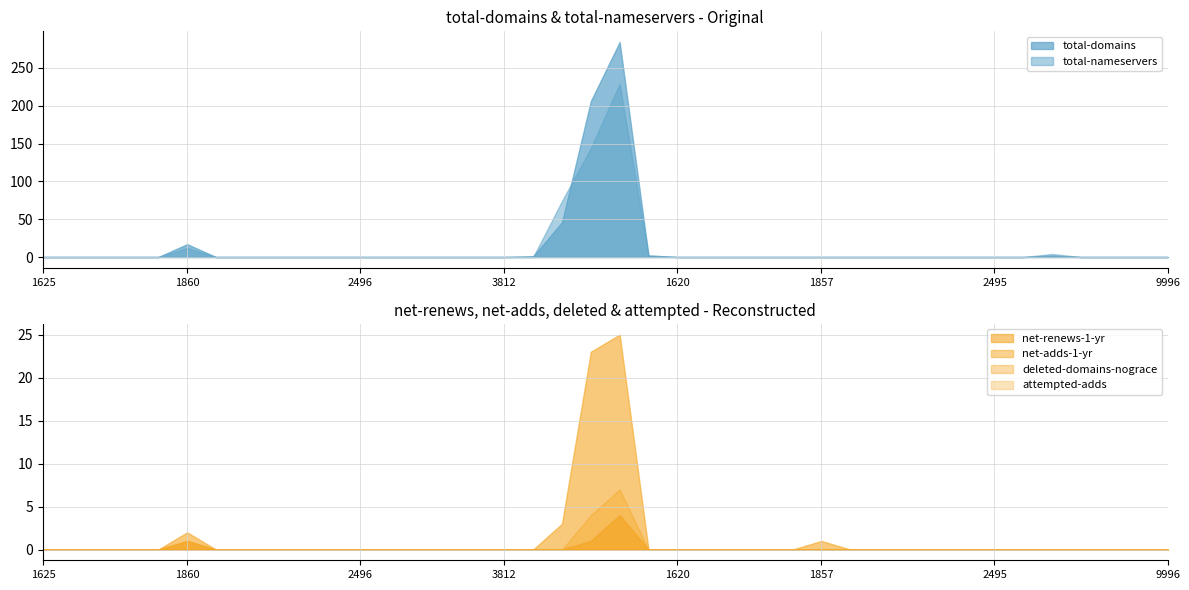

Reading left to right, extract all data points from this chart.

total-domains: 0	0	0	0	0	17	0	0	0	0	0	0	0	0	0	0	0	1	46	206	284	2	0	0	0	0	0	0	0	0	0	0	0	0	0	2	0	0	0	0
total-nameservers: 0	0	0	0	0	12	0	0	0	0	0	0	0	0	0	0	0	0	74	144	229	2	0	0	0	0	0	0	0	0	0	0	0	0	0	4	0	0	0	0
net-renews-1-yr: 0	0	0	0	0	2	0	0	0	0	0	0	0	0	0	0	0	0	3	23	25	0	0	0	0	0	0	1	0	0	0	0	0	0	0	0	0	0	0	0
net-adds-1-yr: 0	0	0	0	0	1	0	0	0	0	0	0	0	0	0	0	0	0	0	1	4	0	0	0	0	0	0	0	0	0	0	0	0	0	0	0	0	0	0	0
deleted-domains-nograce: 0	0	0	0	0	1	0	0	0	0	0	0	0	0	0	0	0	0	0	4	7	0	0	0	0	0	0	0	0	0	0	0	0	0	0	0	0	0	0	0
attempted-adds: 0	0	0	0	0	1	0	0	0	0	0	0	0	0	0	0	0	0	0	1	4	0	0	0	0	0	0	0	0	0	0	0	0	0	0	0	0	0	0	0